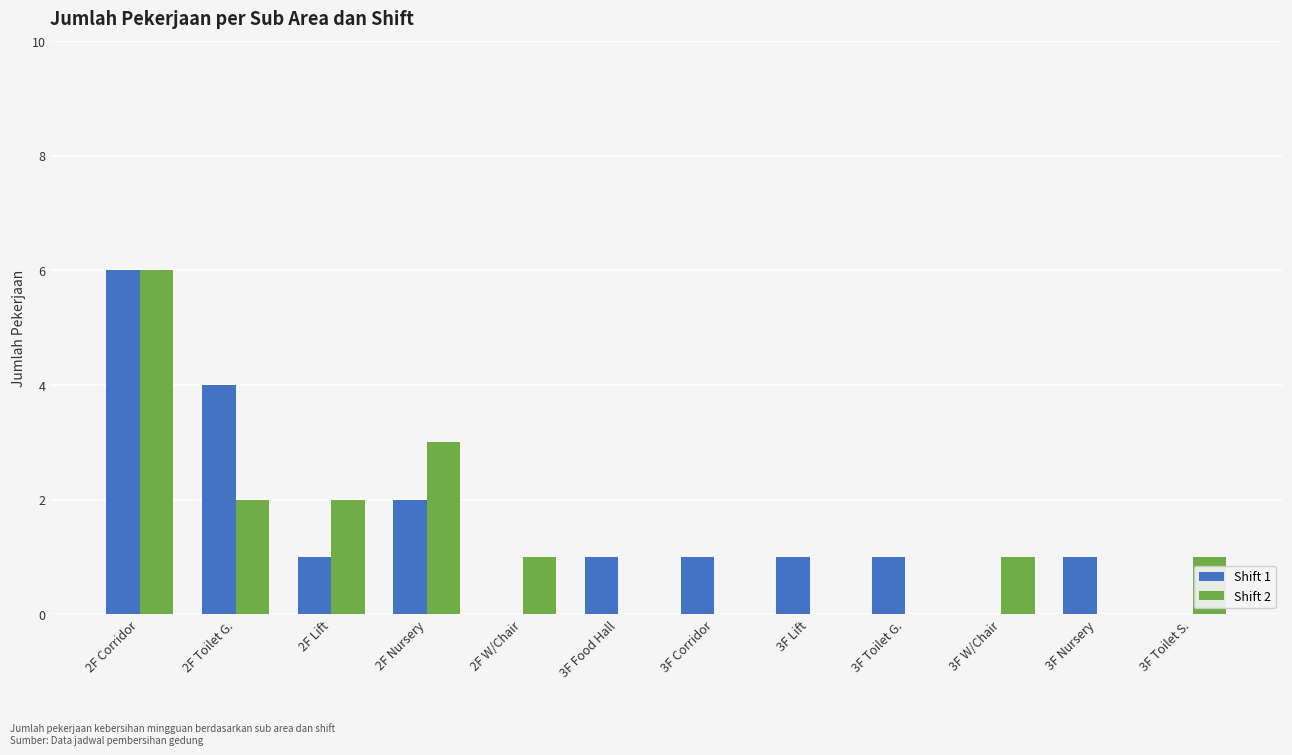

Is the value of Shift 2 at 3F Toilet G. greater than the value of Shift 1 at 2F Toilet G.?

No